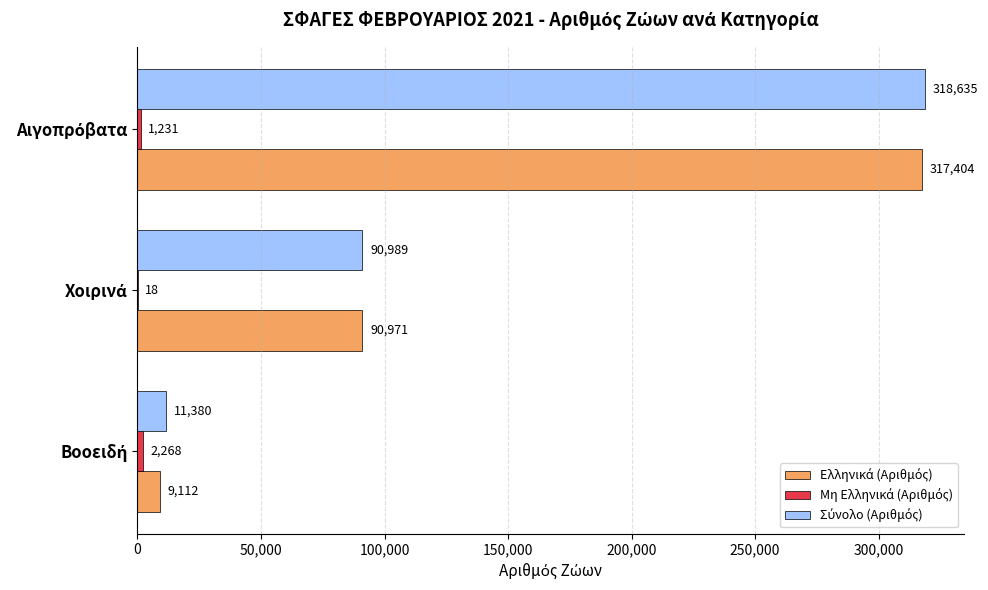

How many data points does each series have?

3